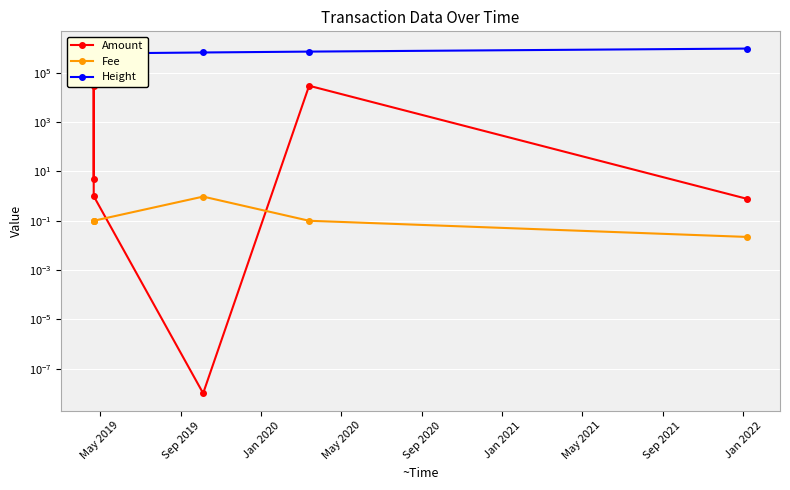

True or false: Height has more than 0 points higher than both neighbors.

False